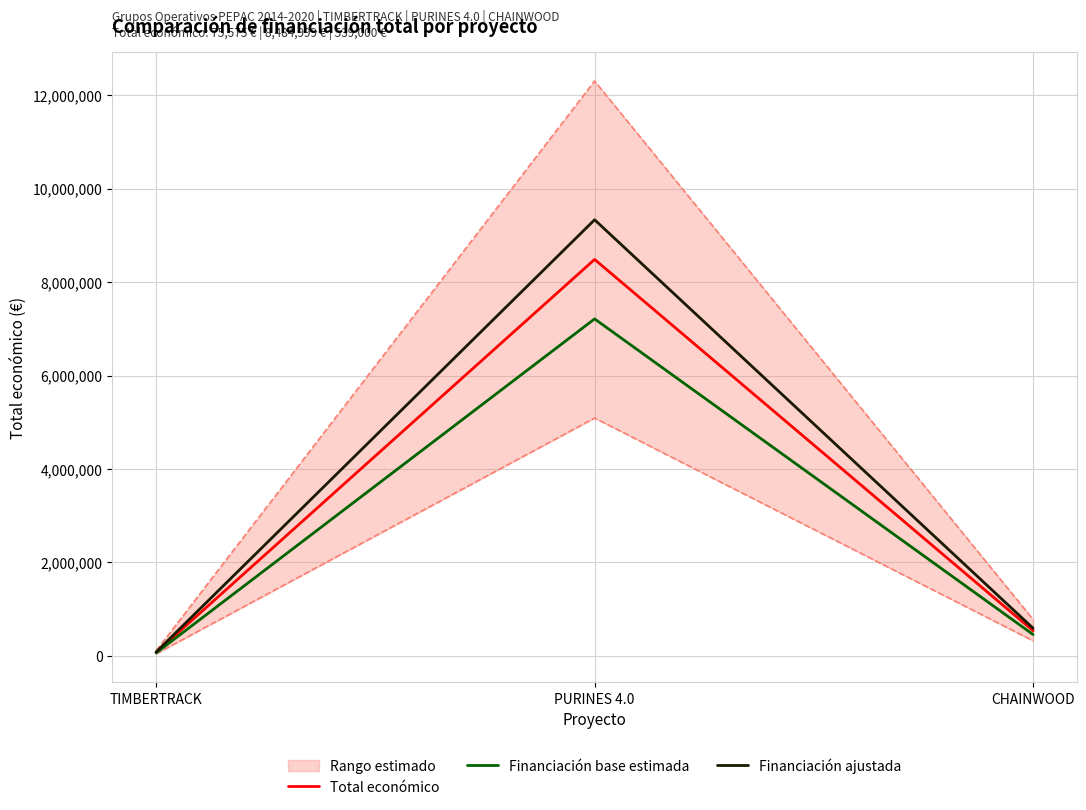

True or false: Financiación base estimada has a value of 275628.1 at CHAINWOOD.

False